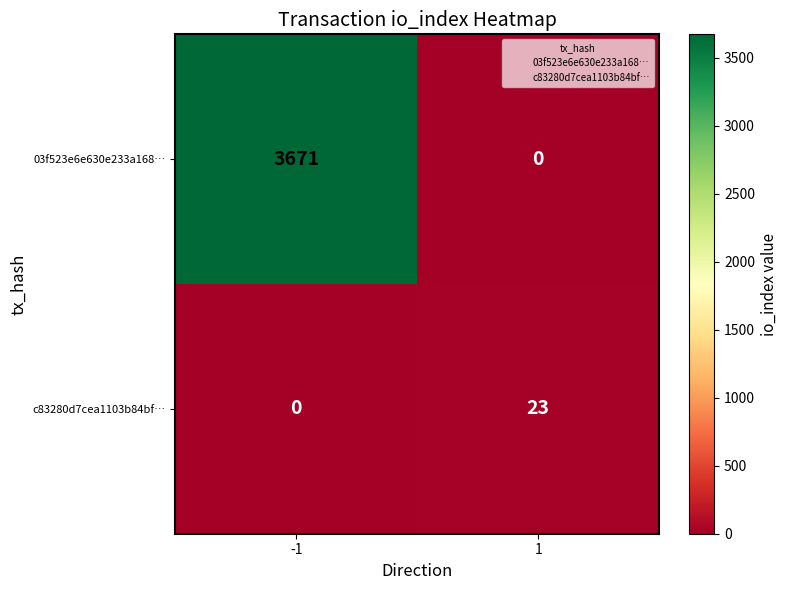

How many data points in c83280d7cea1103b84bf… are less than 23?

1